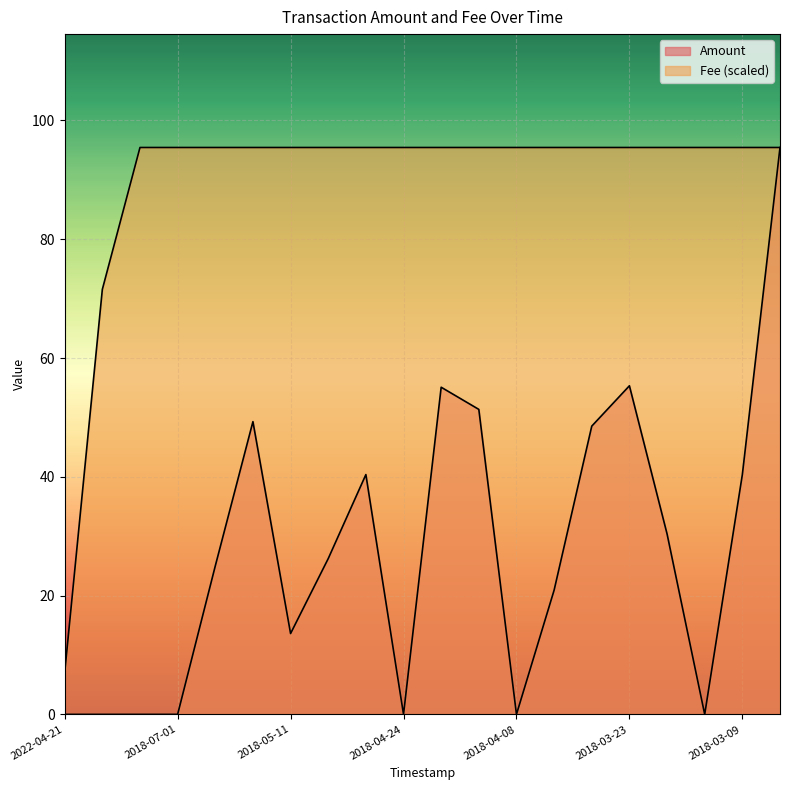

Which series has the largest range (max minus min)?

Amount